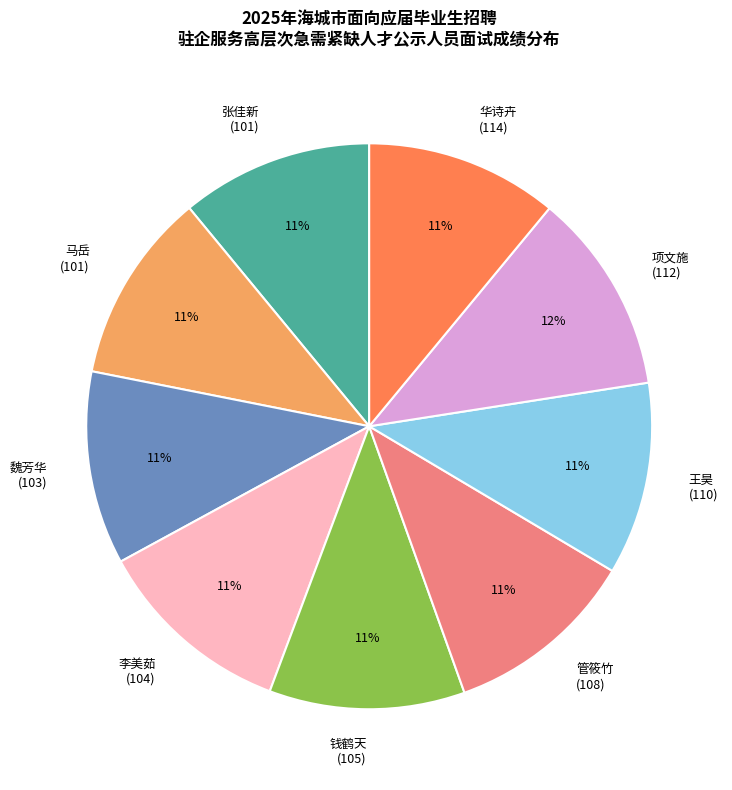

Does 项文施 (112) account for over 50% of the chart?

No